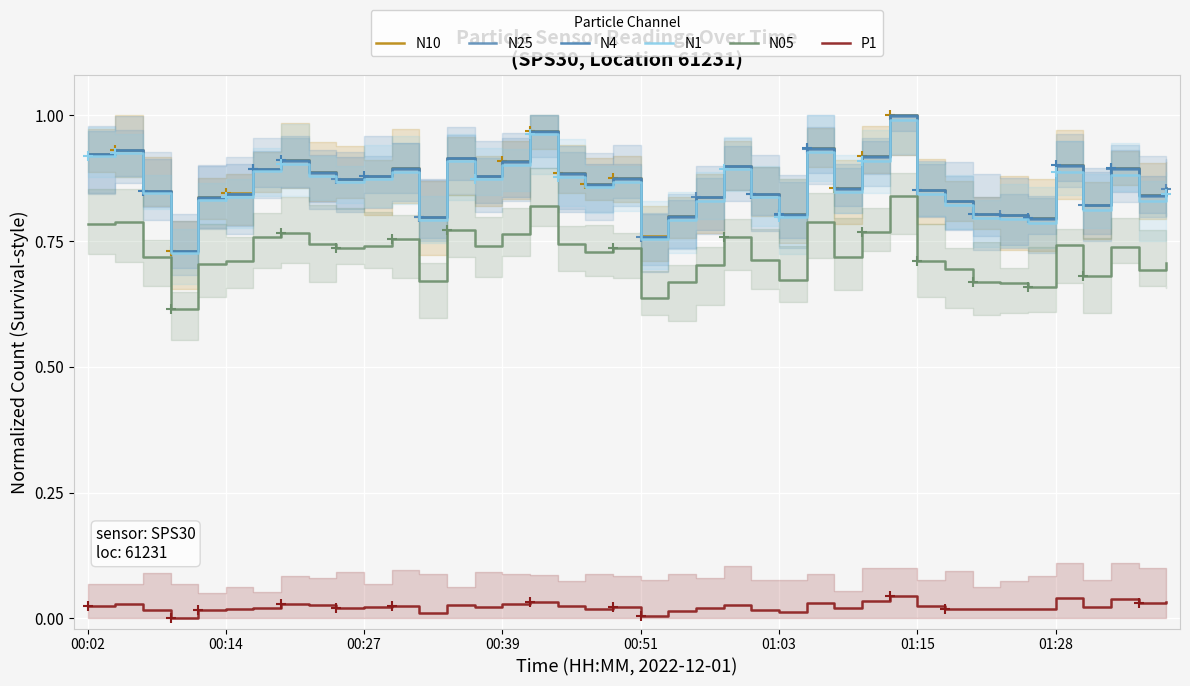

Reading left to right, what are all the values shown in this chart?

N10: 0.9	0.9	0.9	0.7	0.8	0.8	0.9	0.9	0.9	0.9	0.9	0.9	0.8	0.9	0.9	0.9	1.0	0.9	0.9	0.9	0.8	0.8	0.8	0.9	0.8	0.8	0.9	0.9	0.9	1.0	0.9	0.8	0.8	0.8	0.8	0.9	0.8	0.9	0.8	0.9
N25: 0.9	0.9	0.8	0.7	0.8	0.8	0.9	0.9	0.9	0.9	0.9	0.9	0.8	0.9	0.9	0.9	1.0	0.9	0.9	0.9	0.8	0.8	0.8	0.9	0.8	0.8	0.9	0.9	0.9	1.0	0.9	0.8	0.8	0.8	0.8	0.9	0.8	0.9	0.8	0.9
N4: 0.9	0.9	0.9	0.7	0.8	0.8	0.9	0.9	0.9	0.9	0.9	0.9	0.8	0.9	0.9	0.9	1.0	0.9	0.9	0.9	0.8	0.8	0.8	0.9	0.8	0.8	0.9	0.9	0.9	1.0	0.9	0.8	0.8	0.8	0.8	0.9	0.8	0.9	0.8	0.9
N1: 0.9	0.9	0.8	0.7	0.8	0.8	0.9	0.9	0.9	0.9	0.9	0.9	0.8	0.9	0.9	0.9	1.0	0.9	0.9	0.9	0.8	0.8	0.8	0.9	0.8	0.8	0.9	0.8	0.9	1.0	0.8	0.8	0.8	0.8	0.8	0.9	0.8	0.9	0.8	0.8
N05: 0.8	0.8	0.7	0.6	0.7	0.7	0.8	0.8	0.7	0.7	0.7	0.8	0.7	0.8	0.7	0.8	0.8	0.7	0.7	0.7	0.6	0.7	0.7	0.8	0.7	0.7	0.8	0.7	0.8	0.8	0.7	0.7	0.7	0.7	0.7	0.7	0.7	0.7	0.7	0.7
P1: 0.0	0.0	0.0	0.0	0.0	0.0	0.0	0.0	0.0	0.0	0.0	0.0	0.0	0.0	0.0	0.0	0.0	0.0	0.0	0.0	0.0	0.0	0.0	0.0	0.0	0.0	0.0	0.0	0.0	0.0	0.0	0.0	0.0	0.0	0.0	0.0	0.0	0.0	0.0	0.0